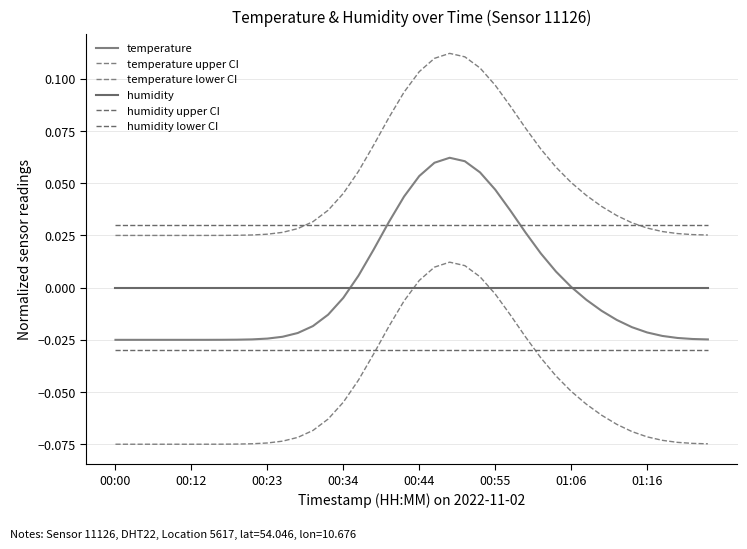

Does the chart display data point markers on the line(s)?

No